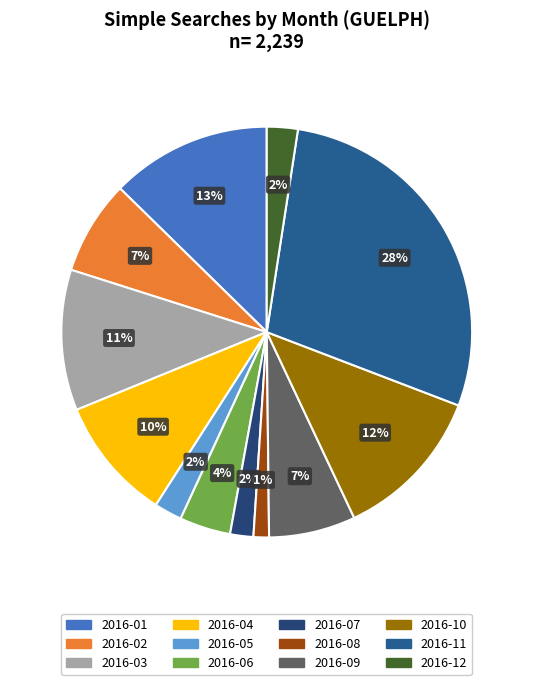

Between 2016-08 and 2016-10, which is larger?

2016-10